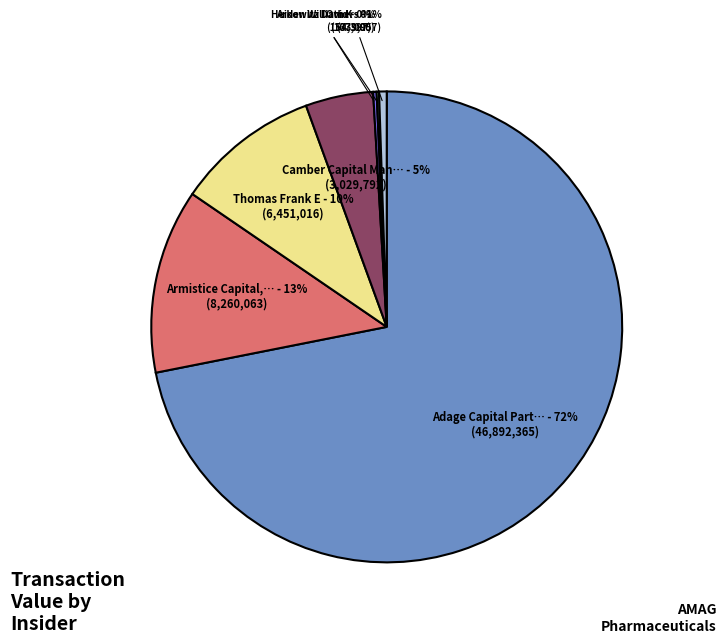

To the nearest percent, what is the average slice percentage?

14%